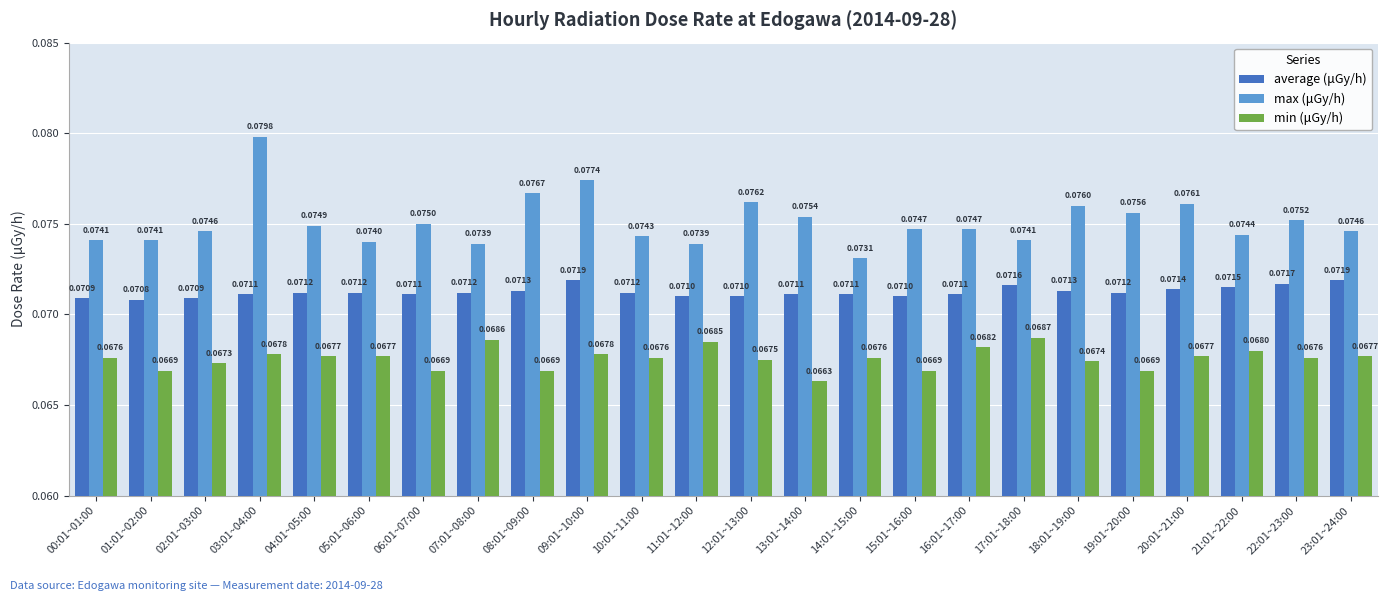

What is the total value across all series at 00:01~01:00?

0.2